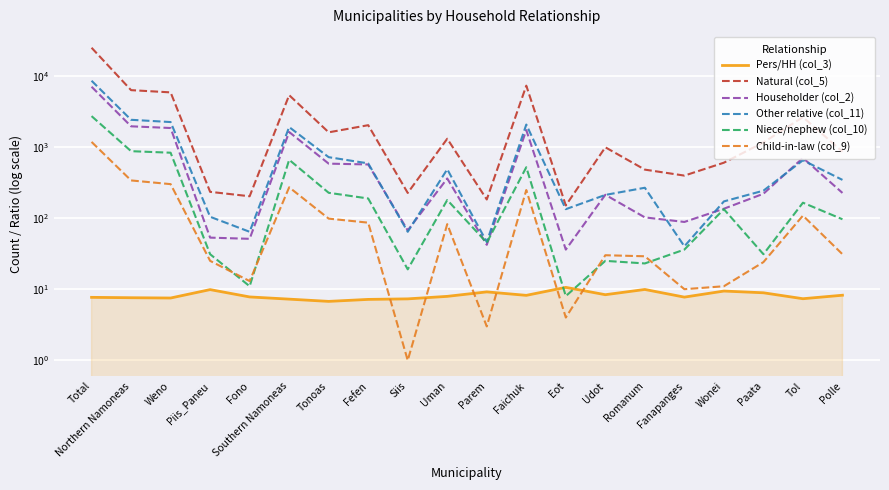

How many lines are shown in the chart?

6